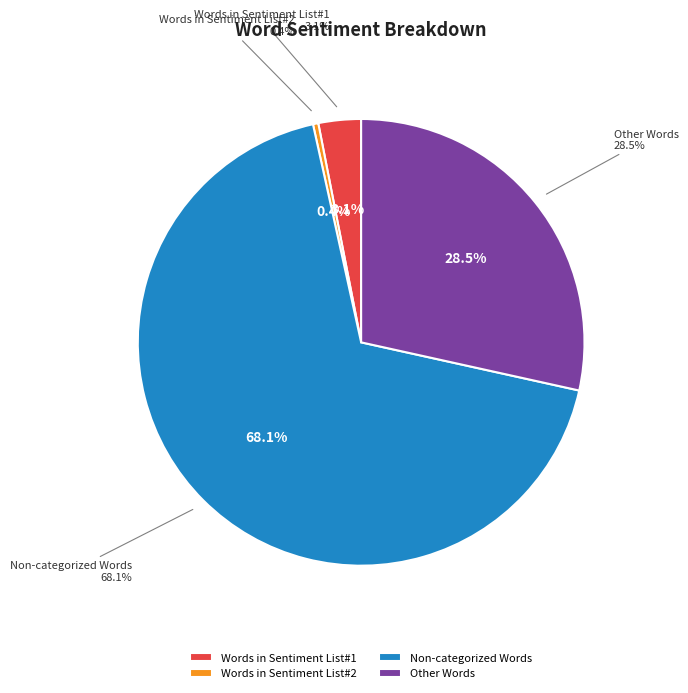

Count the number of slices in the pie.

5